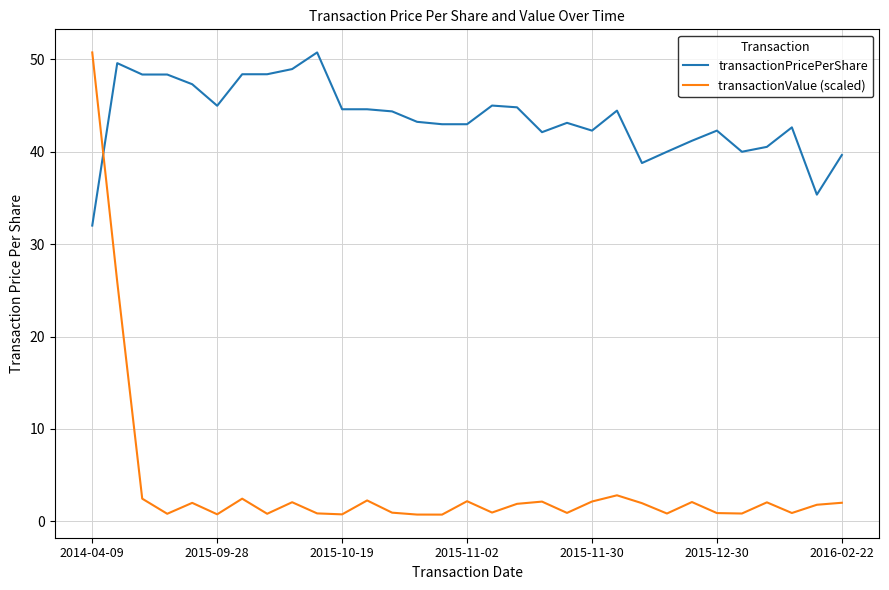

Which series has the widest spread of values?

transactionValue (scaled)